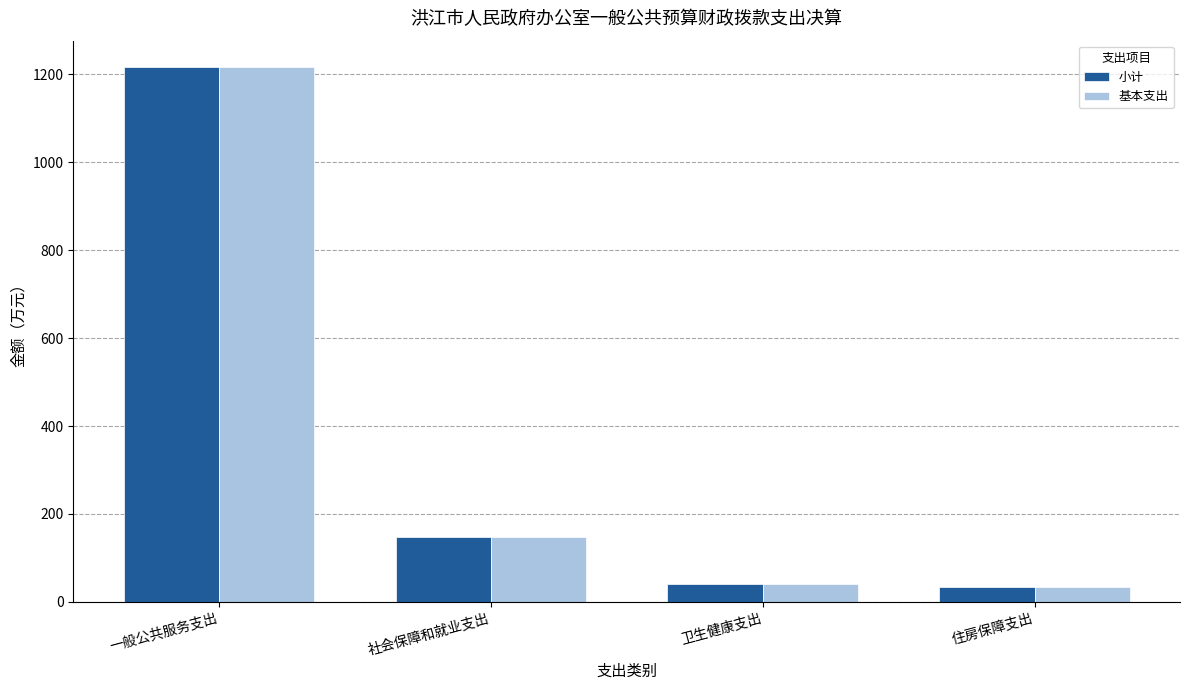

True or false: 小计 has a value of 41.5 at 卫生健康支出.

True